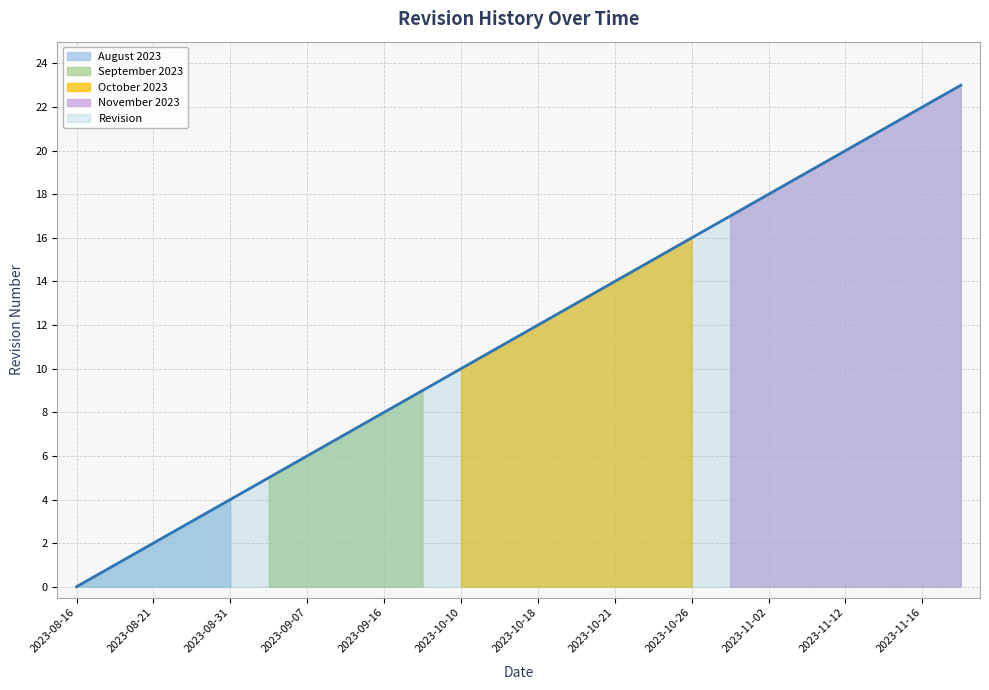

The chart shows a value of 3 at 2023-08-28. True or false?

True